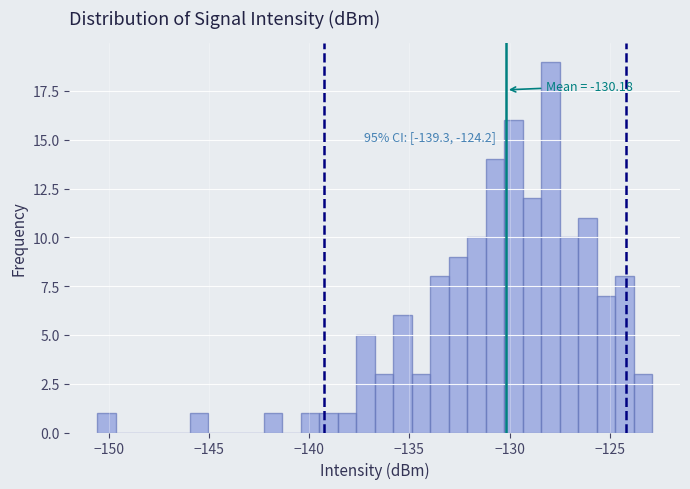

Around what value on the x-axis is the tallest bar? Give the approximate position of its centre, as read against the axis.

-128.0